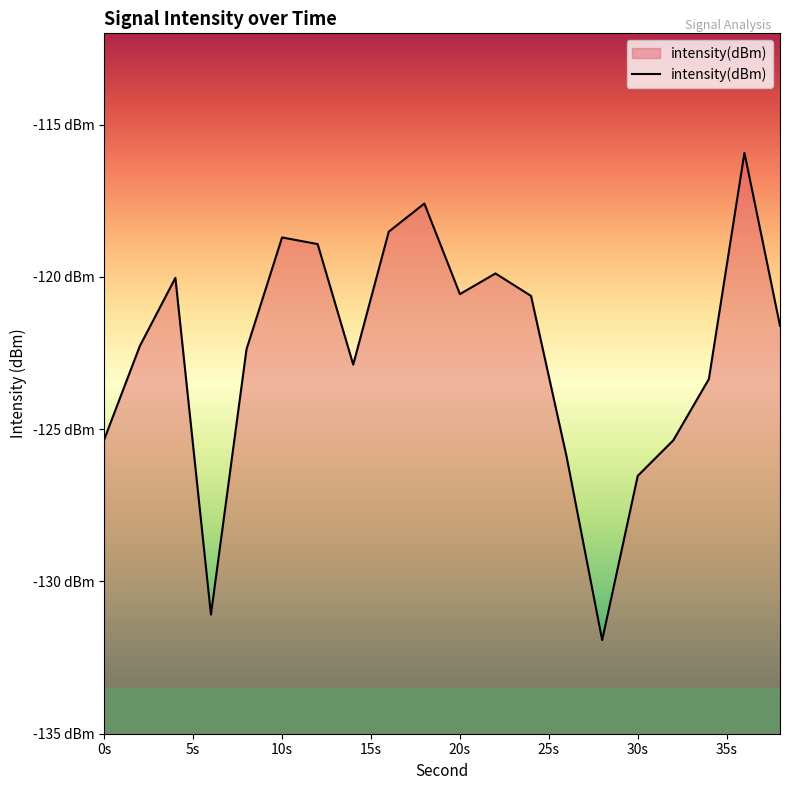

How many series are shown in this chart?

1